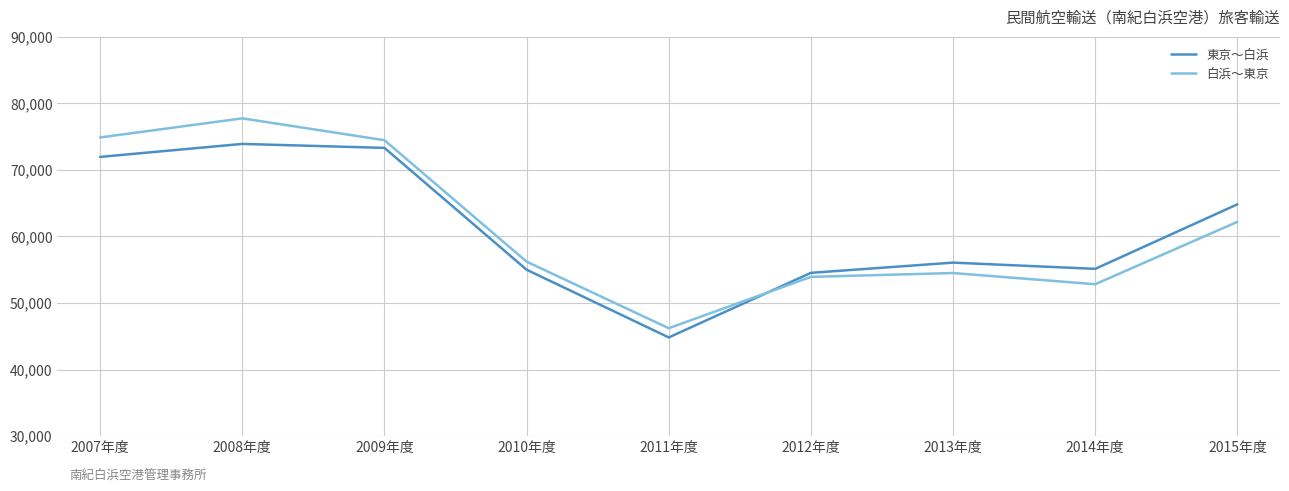

At which category is the sum across all series the highest?

2008年度